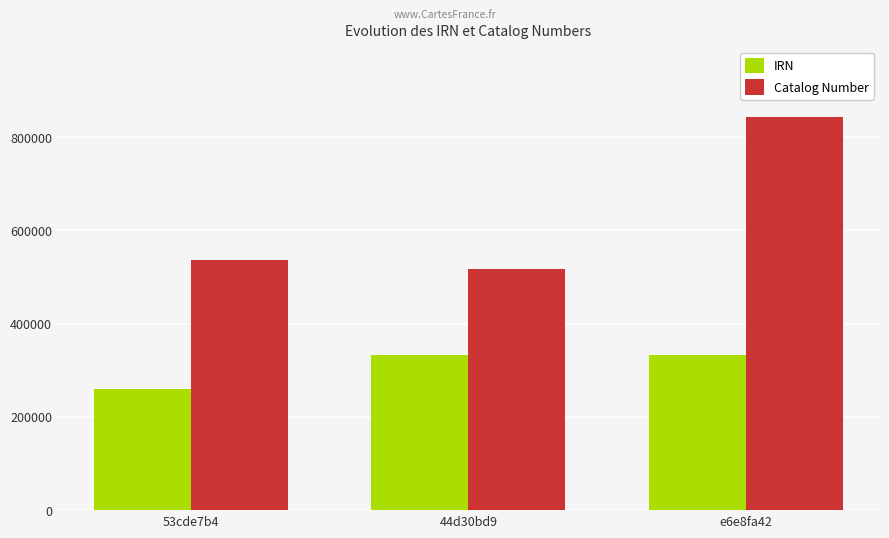

What are all the series names shown in the legend?

IRN, Catalog Number